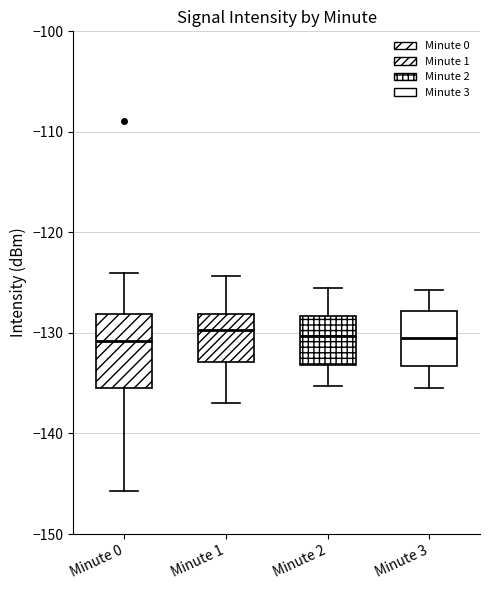

Where does the lower whisker of the box for Minute 1 end on the y-axis? The values are not printed on the chart, so give them approximately, as read against the axis.

-137